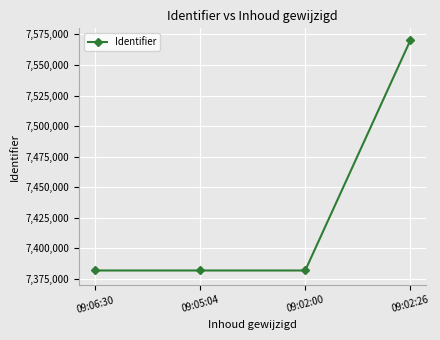

The chart shows a value of 7570271 at 09:02:26. True or false?

True